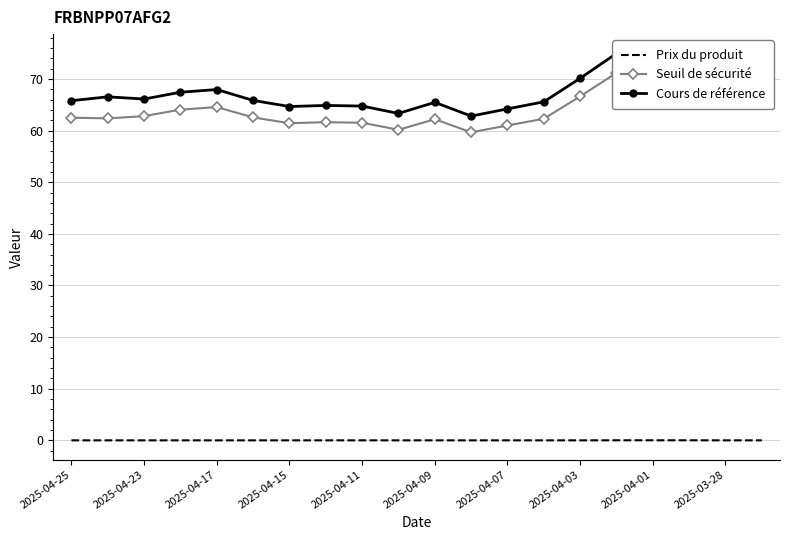

What is the difference between the highest and lowest values at 2025-04-07?

64.2